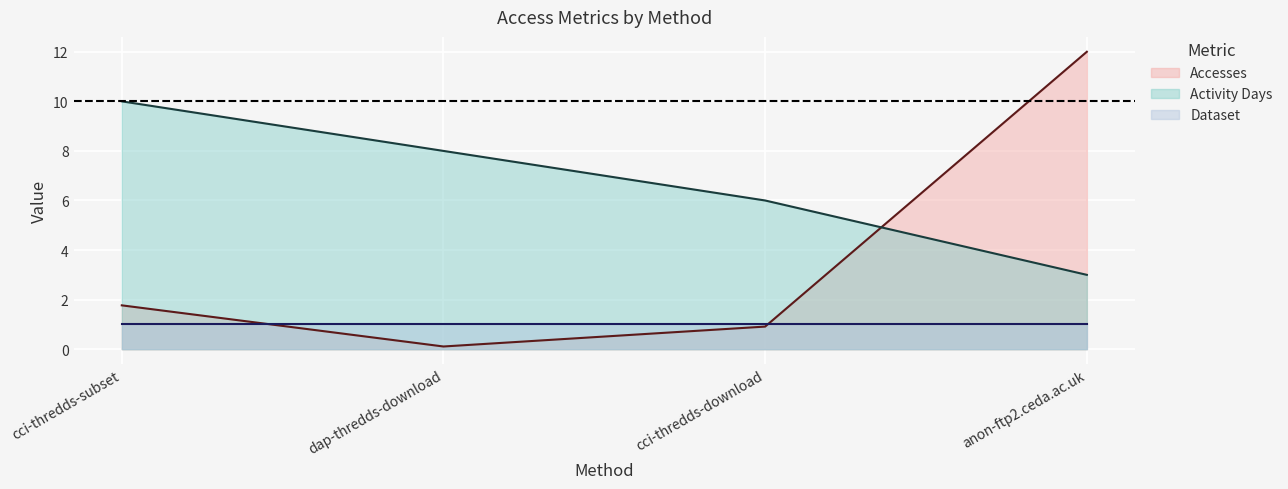

How many values in the Activity Days series exceed 8?

1